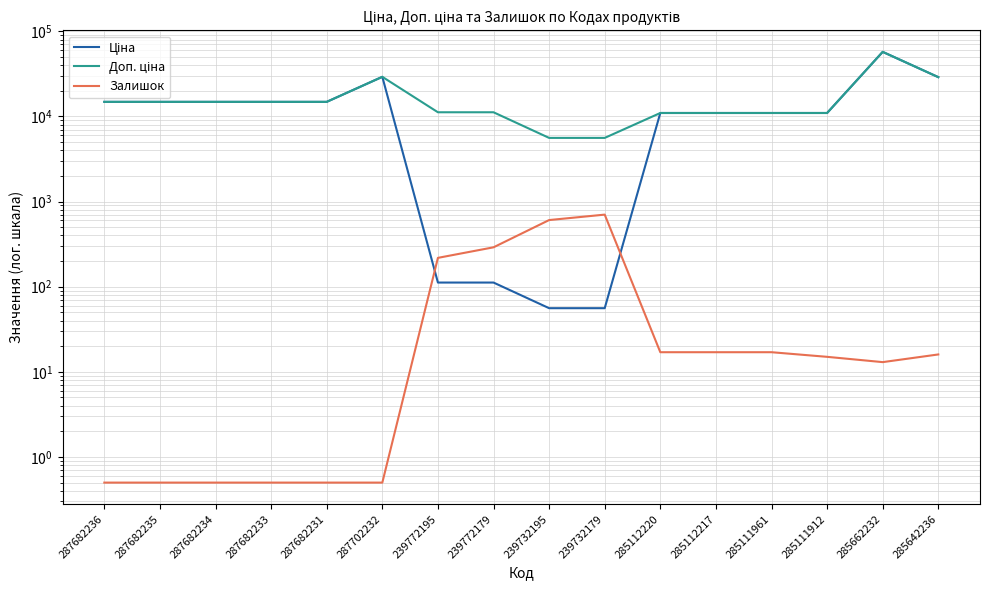

Reading left to right, what are all the values shown in this chart?

Ціна: 14817.6	14817.6	14817.6	14817.6	14817.6	29152.3	111.8	111.8	55.9	55.9	10964.4	10964.4	10964.4	10964.4	57258.0	28901.7
Доп. ціна: 14817.6	14817.6	14817.6	14817.6	14817.6	29152.3	11182.0	11182.0	5591.0	5591.0	10964.4	10964.4	10964.4	10964.4	57258.0	28901.7
Залишок: 0.5	0.5	0.5	0.5	0.5	0.5	218.0	290.0	606.0	702.0	17.0	17.0	17.0	15.0	13.0	16.0